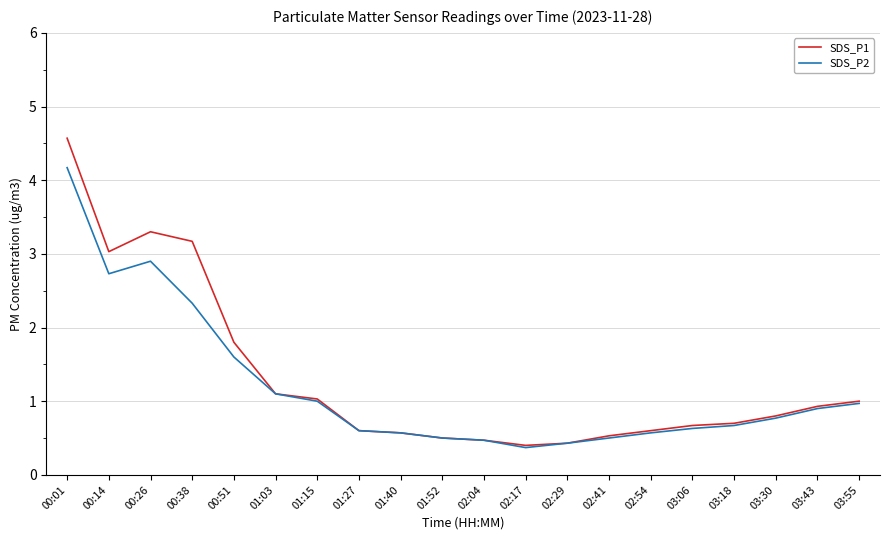

Which series has the largest total across all categories?

SDS_P1